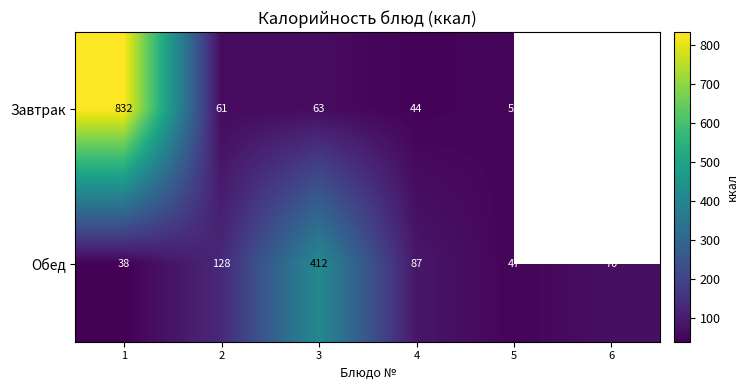

What is the difference between the Обед values at 1 and 3?

374